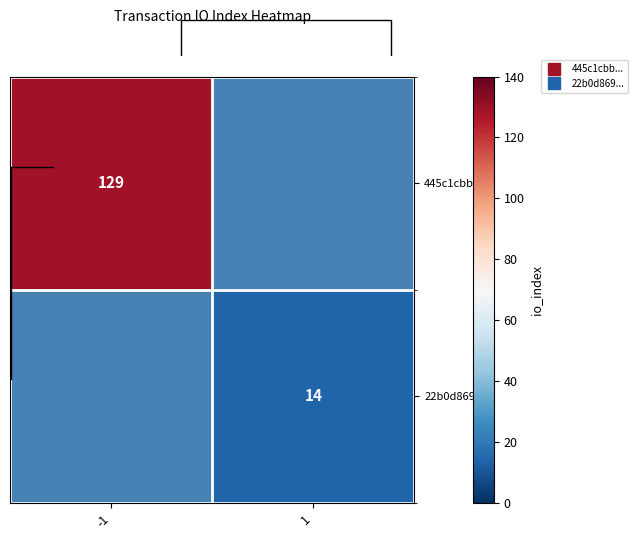

Which has a higher value, 1 or -1?

-1